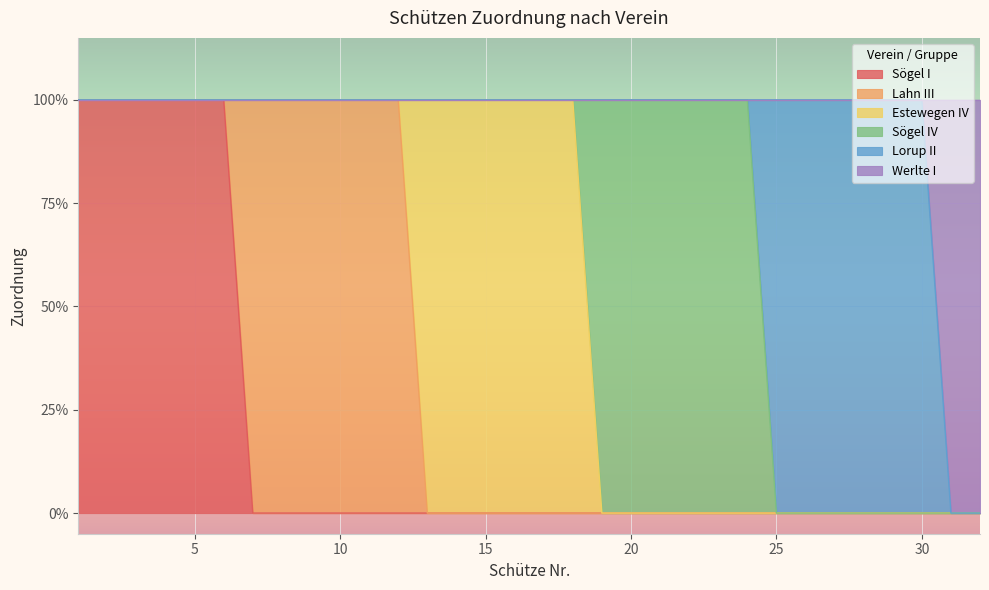

Reading left to right, transcribe all the data shown in this chart.

Sögel I: 1	1	1	1	1	1	0	0	0	0	0	0	0	0	0	0	0	0	0	0	0	0	0	0	0	0	0	0	0	0	0	0
Lahn III: 0	0	0	0	0	0	1	1	1	1	1	1	0	0	0	0	0	0	0	0	0	0	0	0	0	0	0	0	0	0	0	0
Estewegen IV: 0	0	0	0	0	0	0	0	0	0	0	0	1	1	1	1	1	1	0	0	0	0	0	0	0	0	0	0	0	0	0	0
Sögel IV: 0	0	0	0	0	0	0	0	0	0	0	0	0	0	0	0	0	0	1	1	1	1	1	1	0	0	0	0	0	0	0	0
Lorup II: 0	0	0	0	0	0	0	0	0	0	0	0	0	0	0	0	0	0	0	0	0	0	0	0	1	1	1	1	1	1	0	0
Werlte I: 0	0	0	0	0	0	0	0	0	0	0	0	0	0	0	0	0	0	0	0	0	0	0	0	0	0	0	0	0	0	1	1